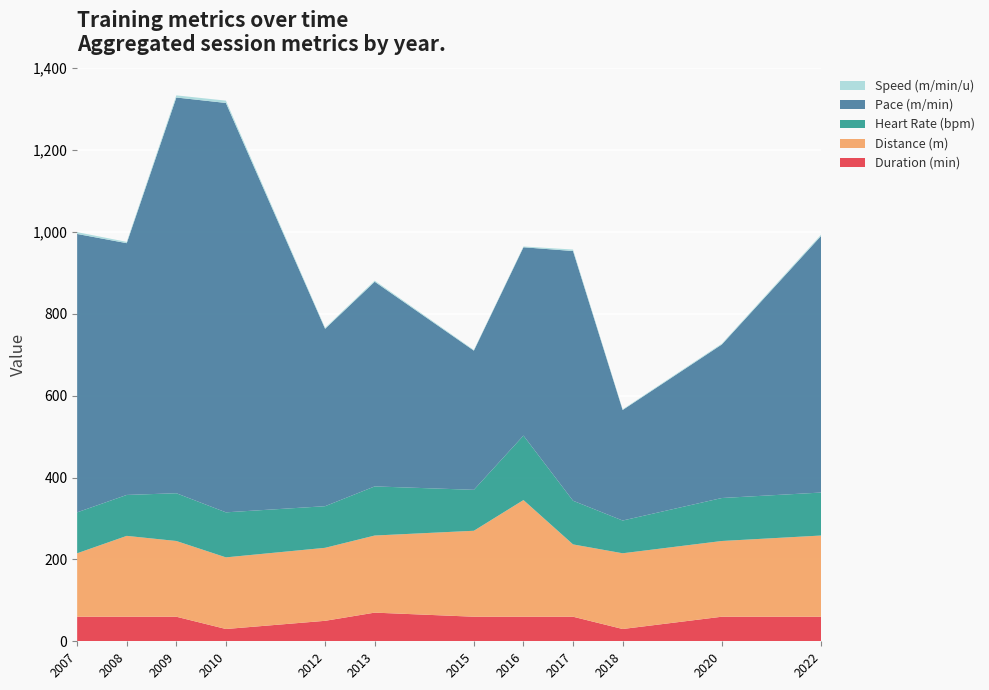

What is the minimum value for Duration (min)?

30.0